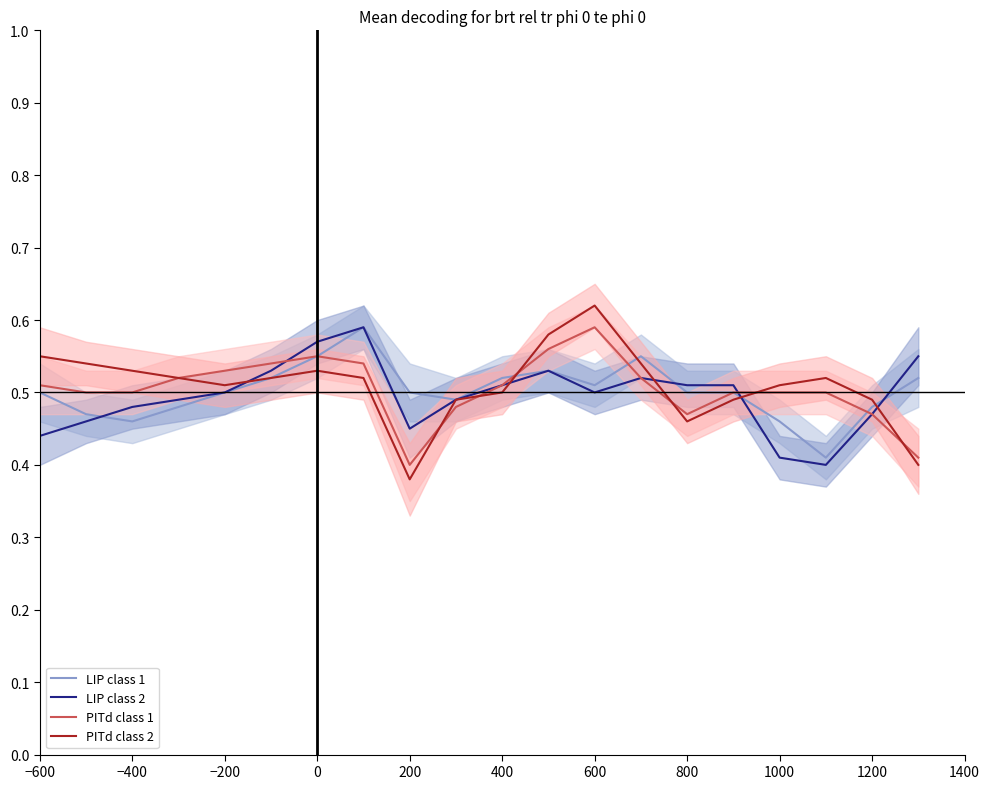

How many lines are shown in the chart?

4